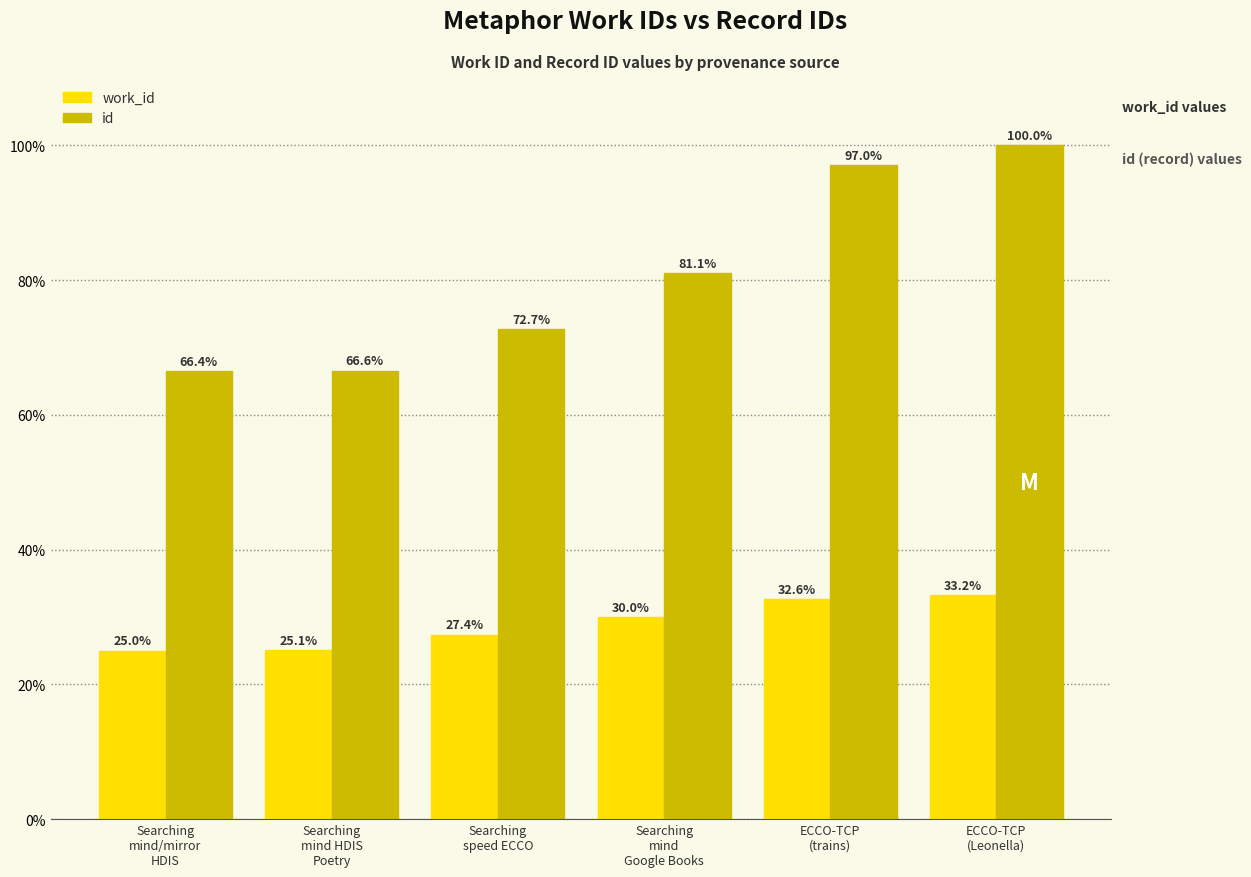

What is the approximate value of work_id at ECCO-TCP
(trains)?

32.6